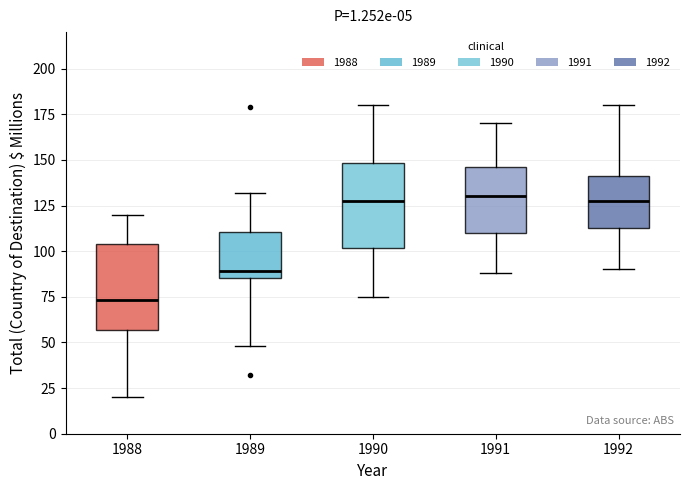

Reading left to right, transcribe this box plot: for each box, give where its median line is, the range the box spans, and where its two whiskers end, as read against the y-axis. The values are not printed on the chart, so give them approximately, as read against the axis.

1988: median 75, box 55 to 105, whiskers 20 to 120
1989: median 90, box 85 to 110, whiskers 50 to 130
1990: median 130, box 100 to 150, whiskers 75 to 180
1991: median 130, box 110 to 145, whiskers 90 to 170
1992: median 130, box 115 to 140, whiskers 90 to 180